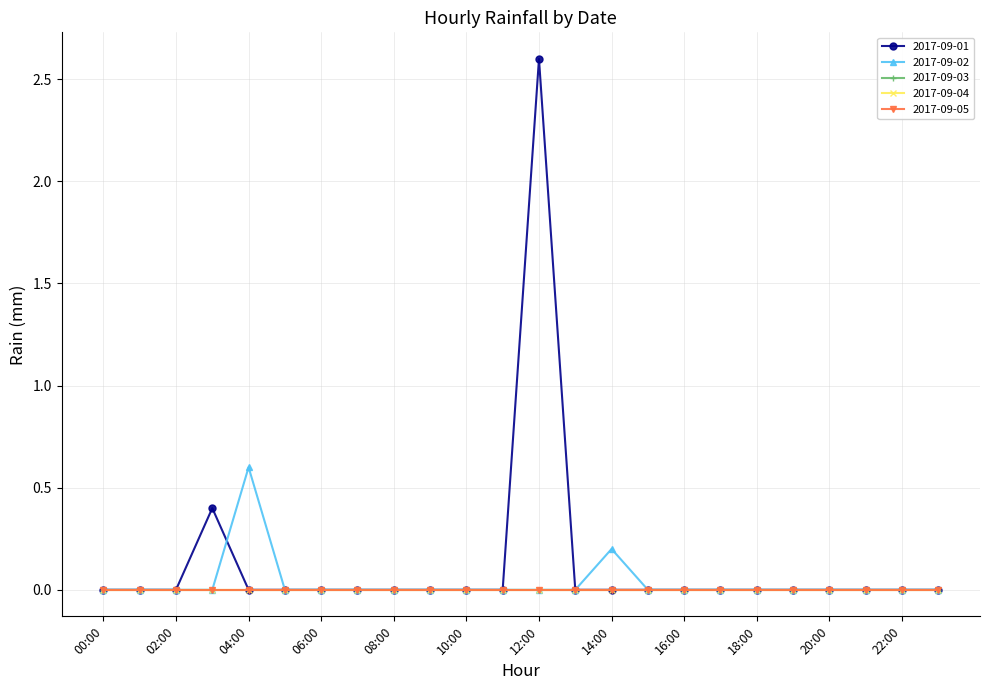

Which series has the largest total across all categories?

2017-09-01